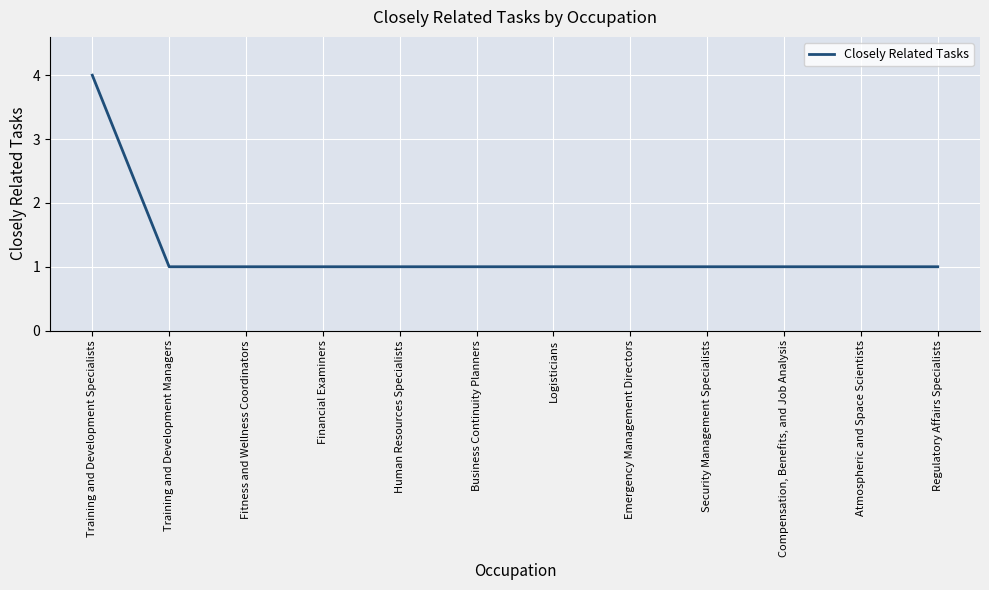

What position from the right is Financial Examiners?

9